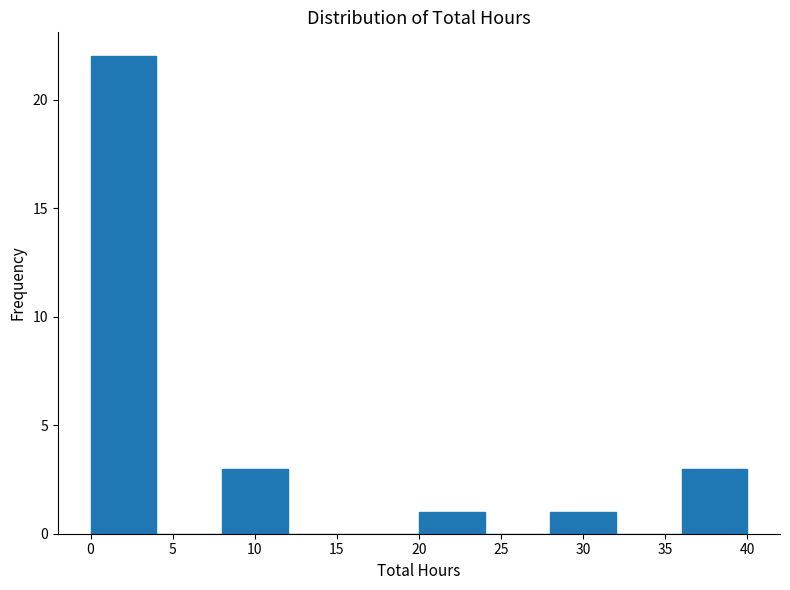

Over which range of the x-axis is the bar tallest?

0 to 4